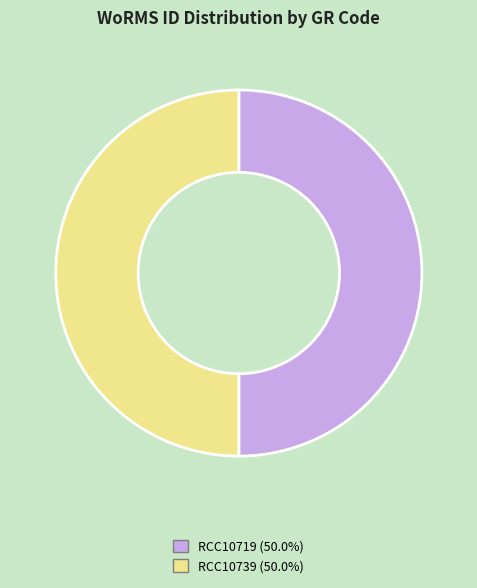

Approximately how many times larger is the value at RCC10739 compared to RCC10719?

1.0